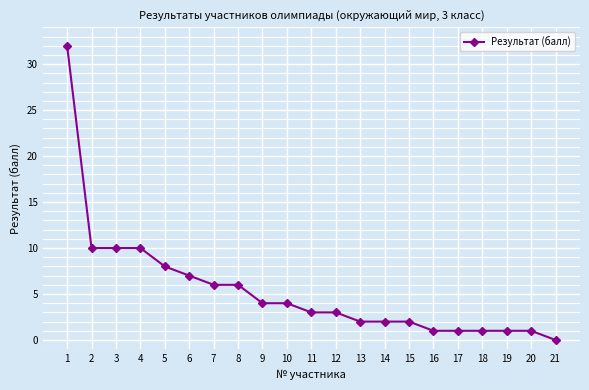

What is the ratio of the value at 10 to the value at 9?

1.0